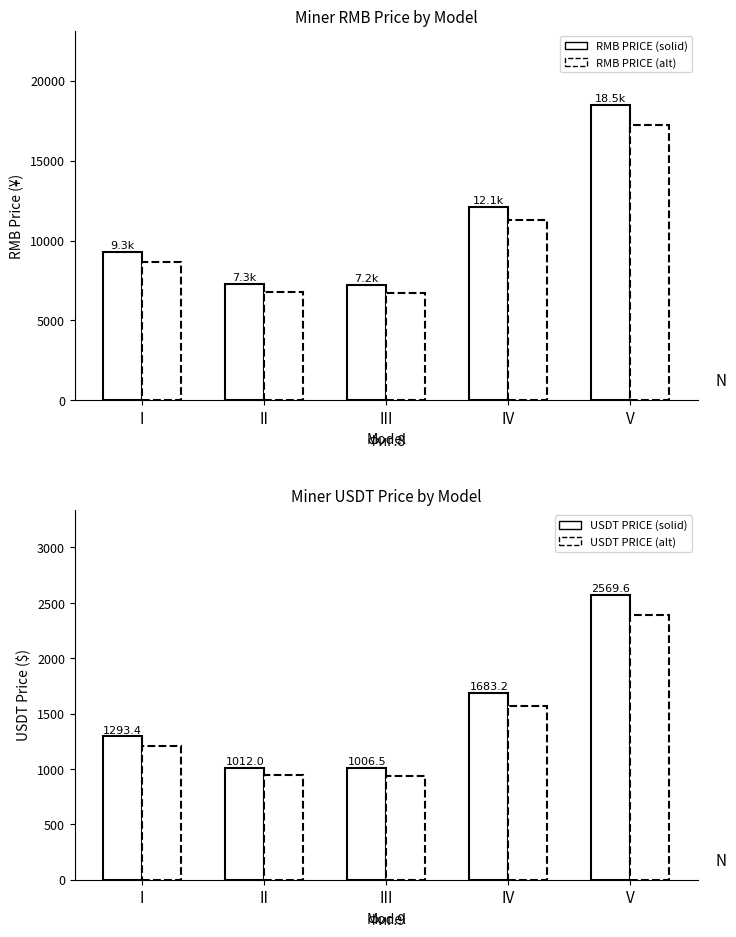

What is the value of the USDT PRICE (alt) bar at the 5th from the left?

2389.7